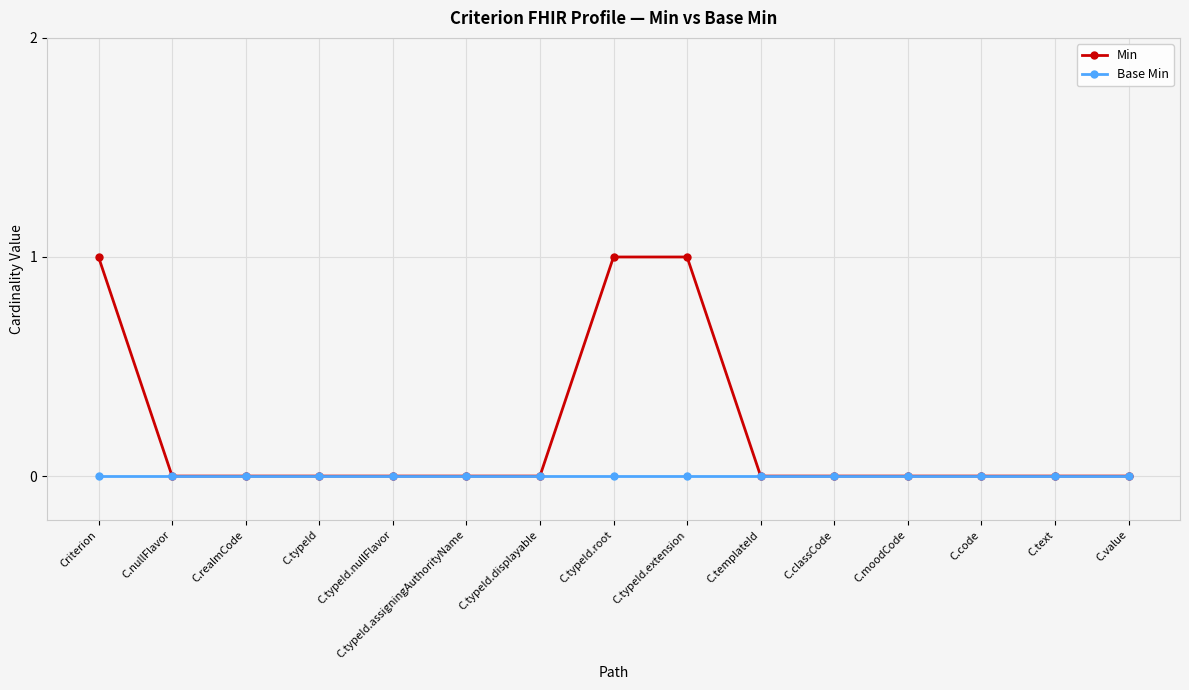

What is the difference between the maximum and minimum values in the Min series?

1